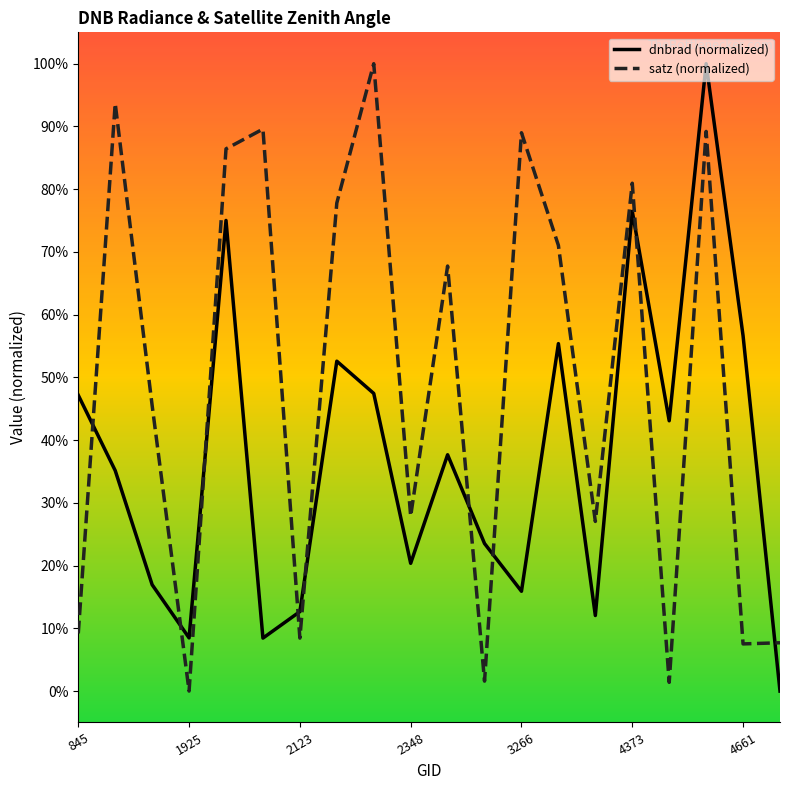

After their last crossing, which series has the higher values: satz (normalized) or dnbrad (normalized)?

satz (normalized)